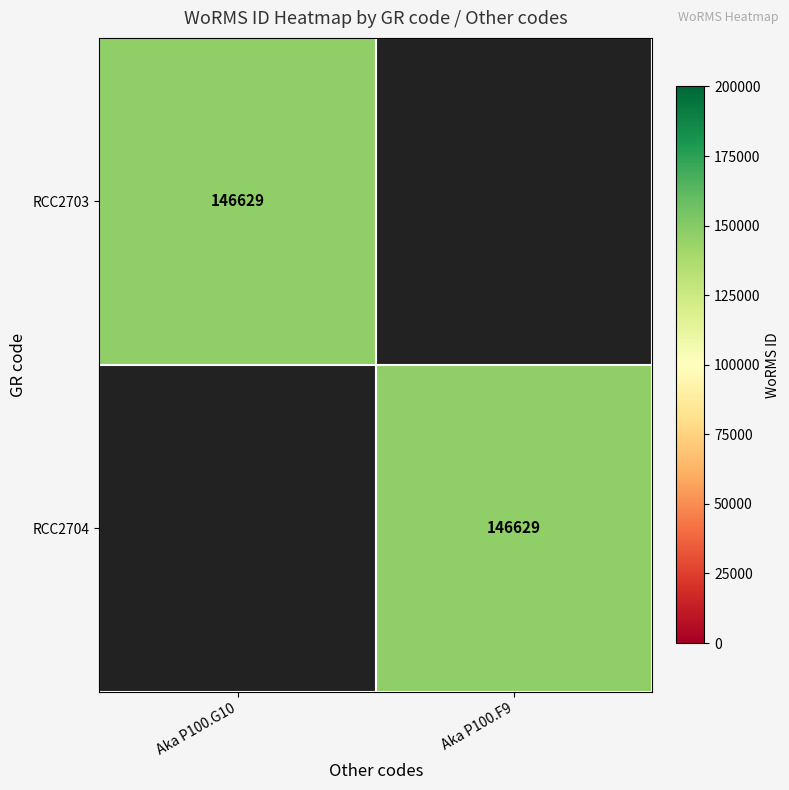

Is it true that RCC2704 equals 99451 at Aka P100.F9?

False